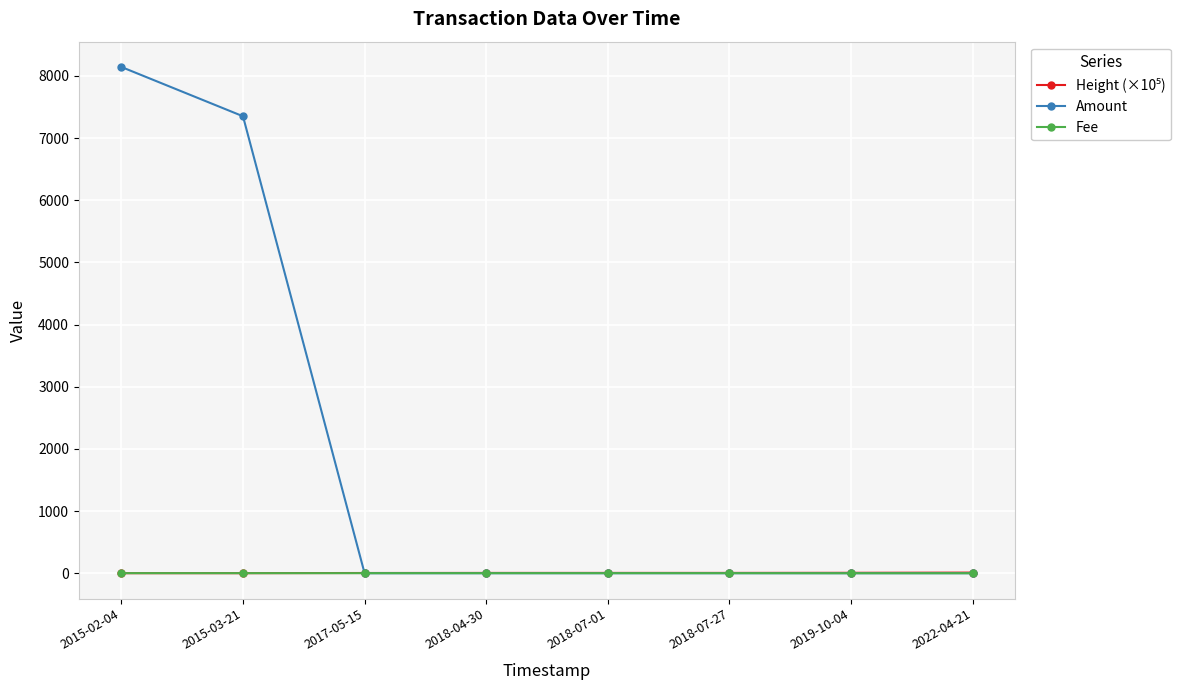

Does the chart have visible grid lines?

Yes